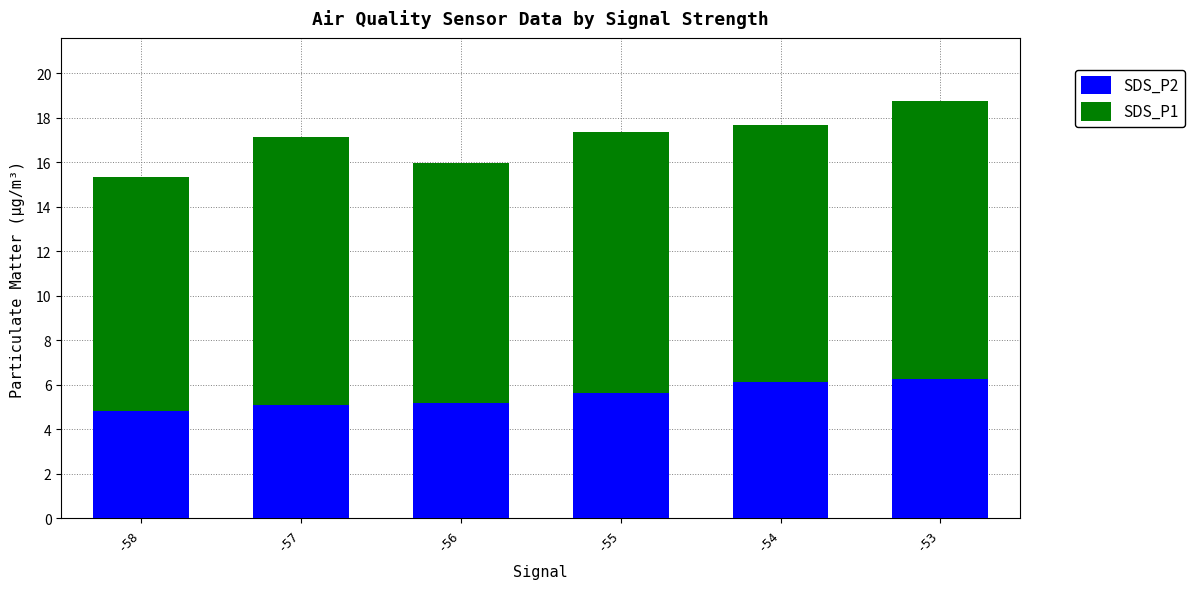

What is the difference between the maximum and minimum values in the SDS_P2 series?

1.4